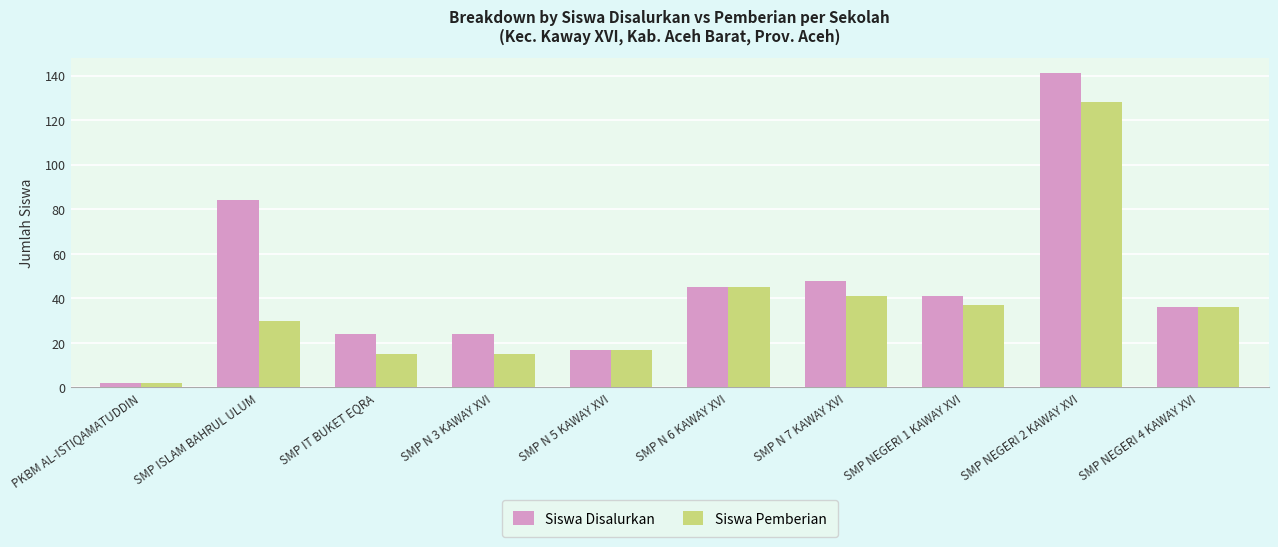

What is the difference between the highest and lowest values at SMP N 7 KAWAY XVI?

7